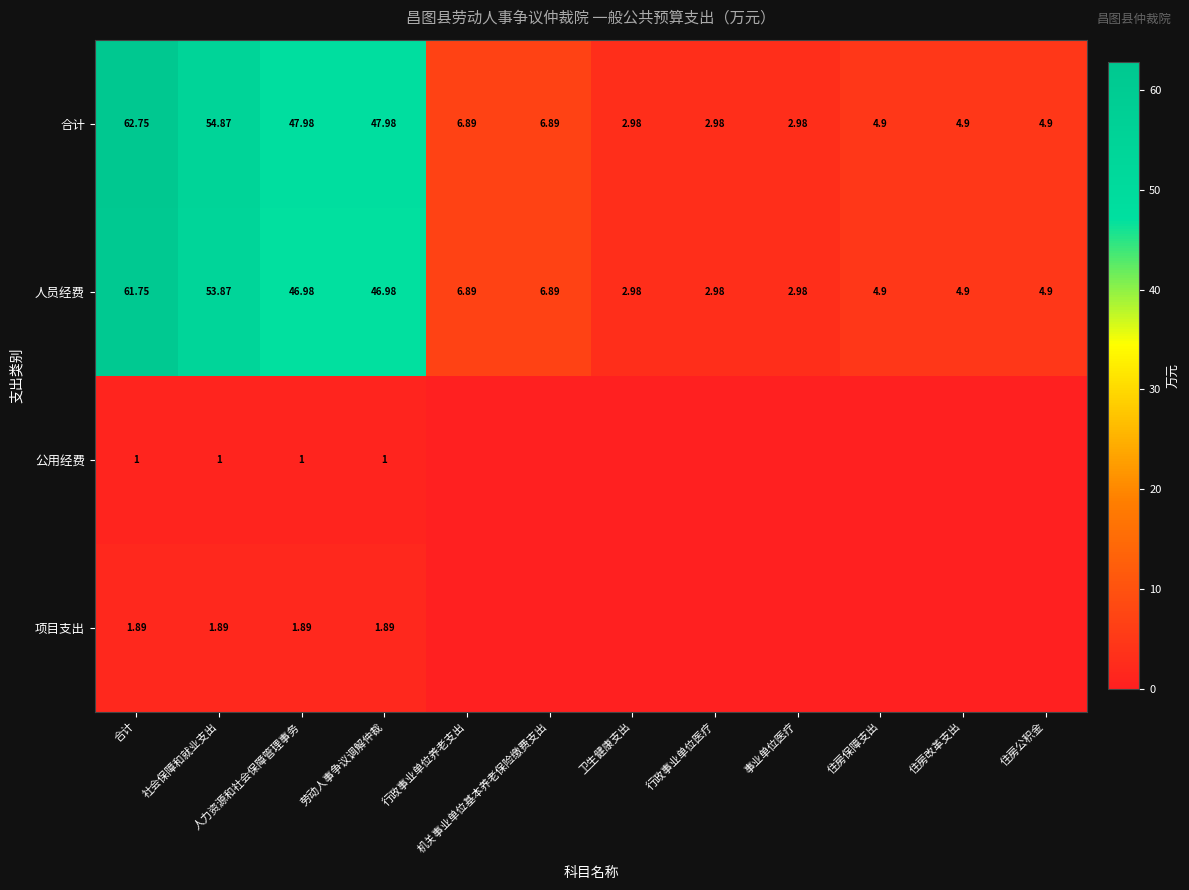

Is it true that 人员经费 equals 4.6 at 卫生健康支出?

False